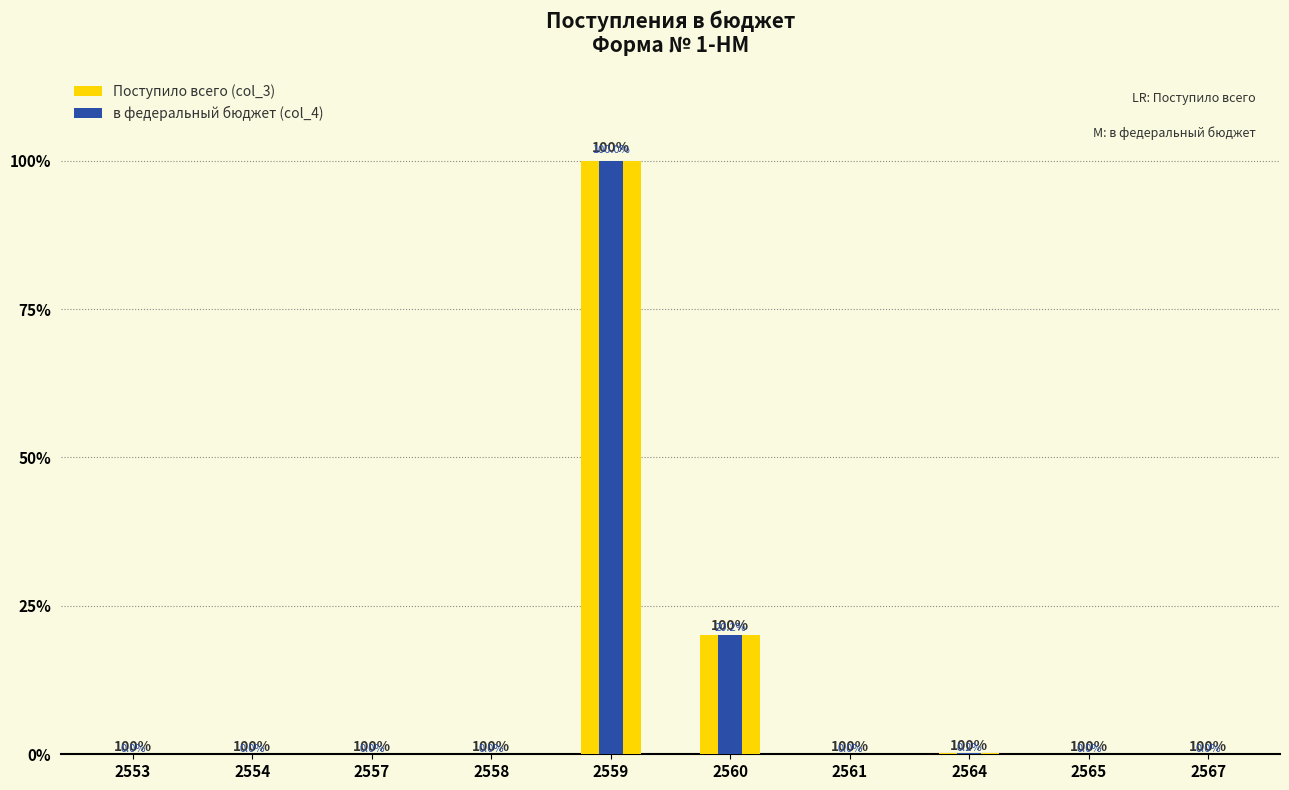

What are all the series names shown in the legend?

Поступило всего (col_3), в федеральный бюджет (col_4)